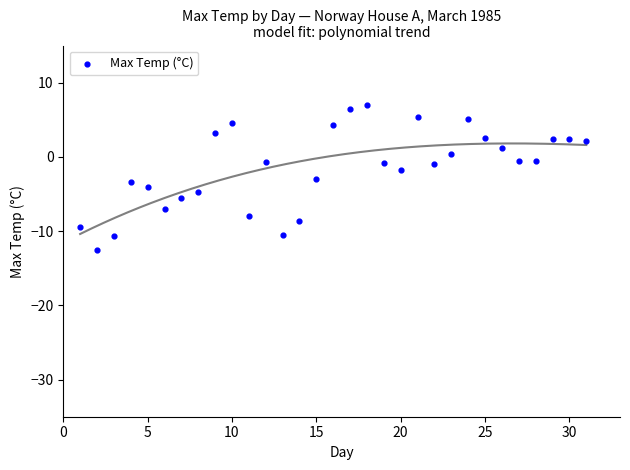

What is the range of Y values (max minus min)?

19.6